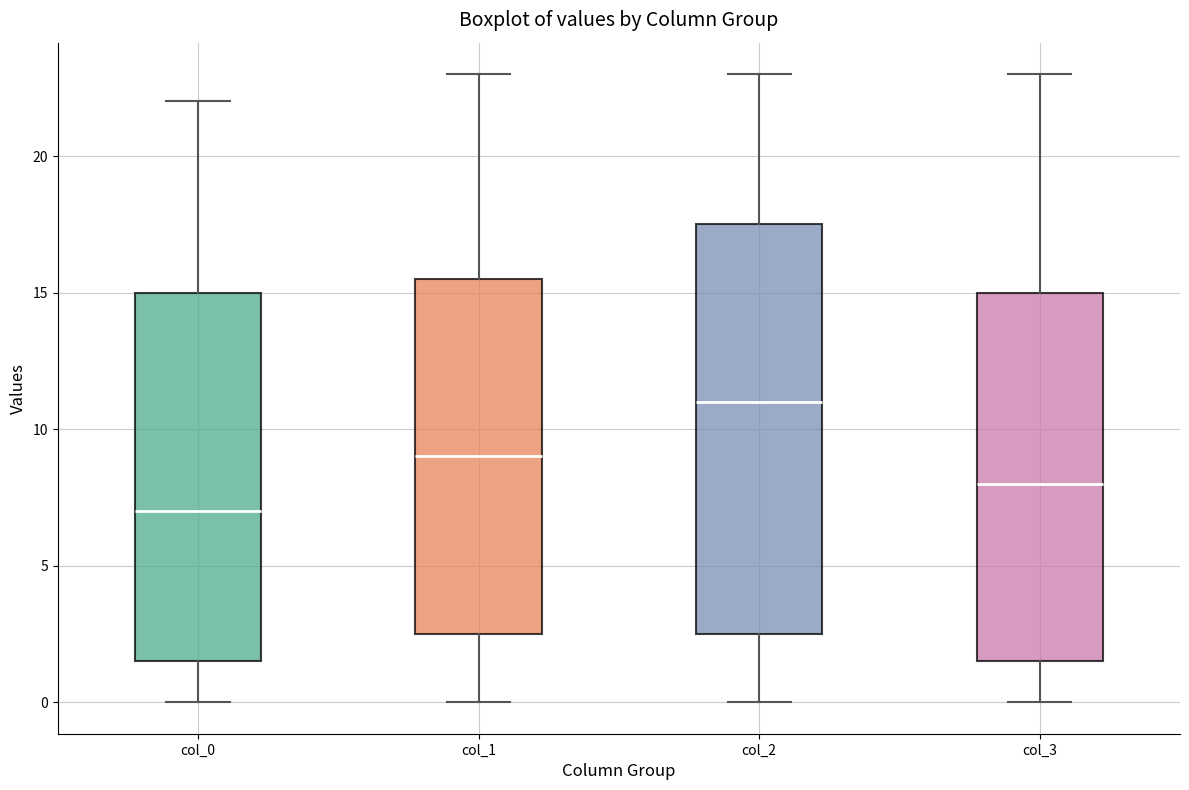

Where does the upper whisker of the box for col_1 end on the y-axis? The values are not printed on the chart, so give them approximately, as read against the axis.

23.0